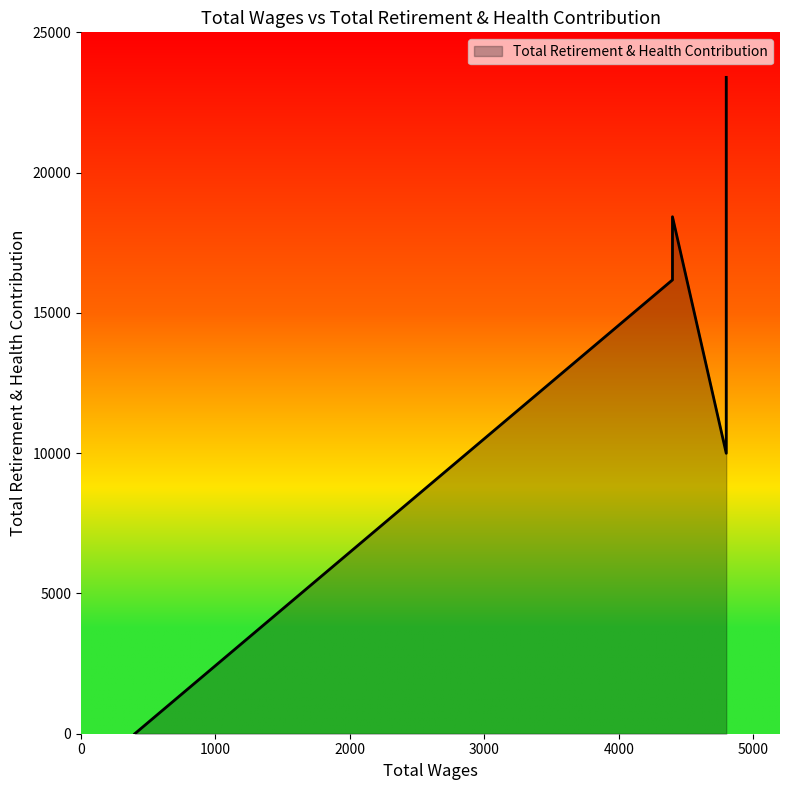

Which label corresponds to the smallest value in the chart?

400